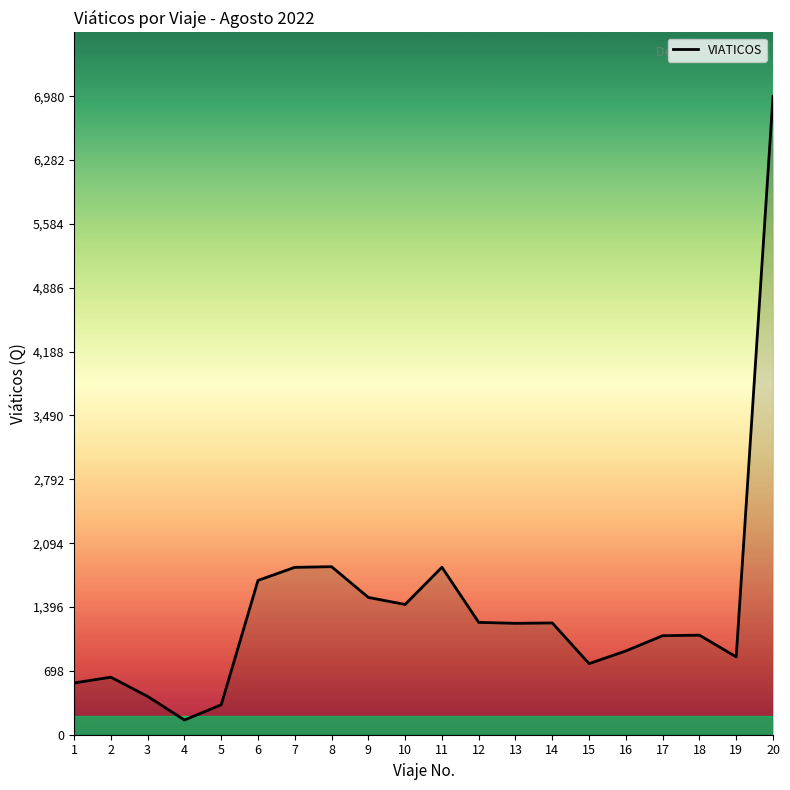

What is the difference between the maximum and second lowest values?

6653.1